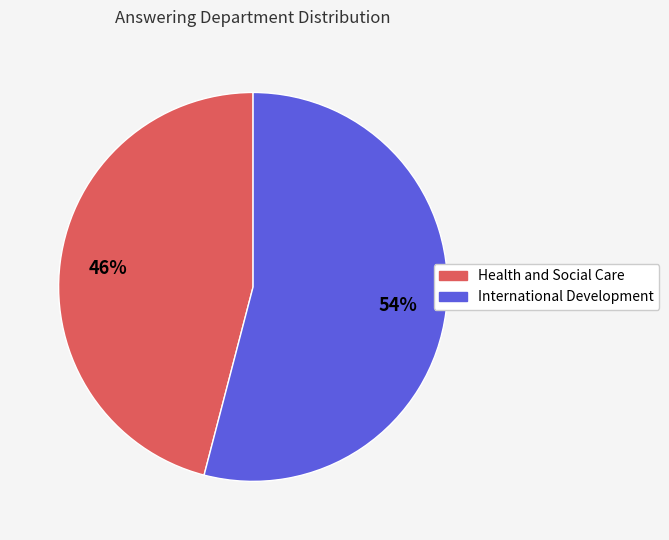

Between Health and Social Care and International Development, which is larger?

International Development